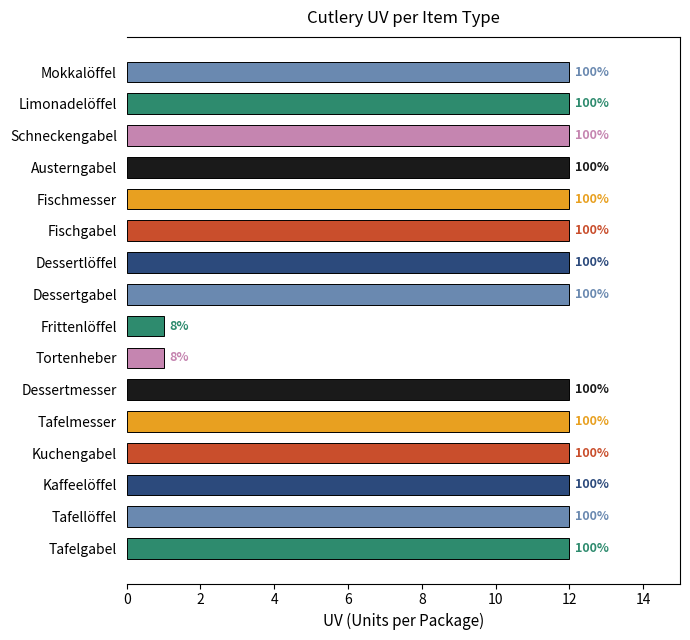

What is the sum of all values?

170